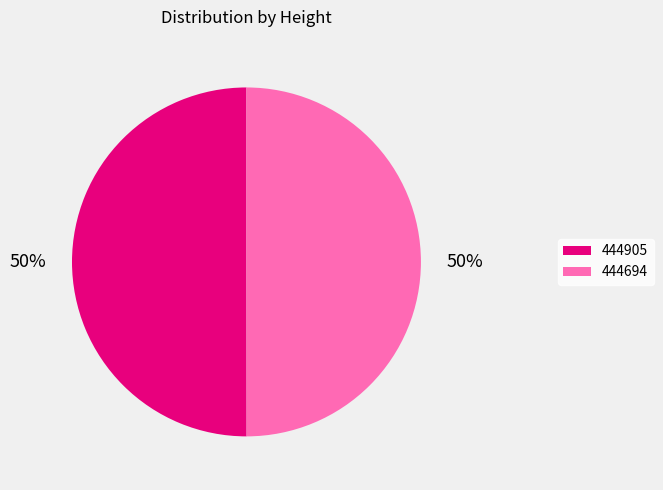

To the nearest percent, what percentage of the pie is 444694?

50%